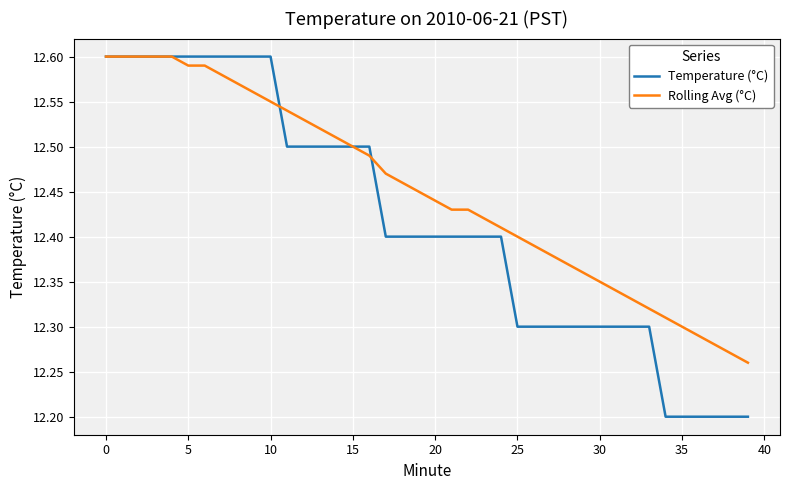

Which series has the widest spread of values?

Temperature (°C)